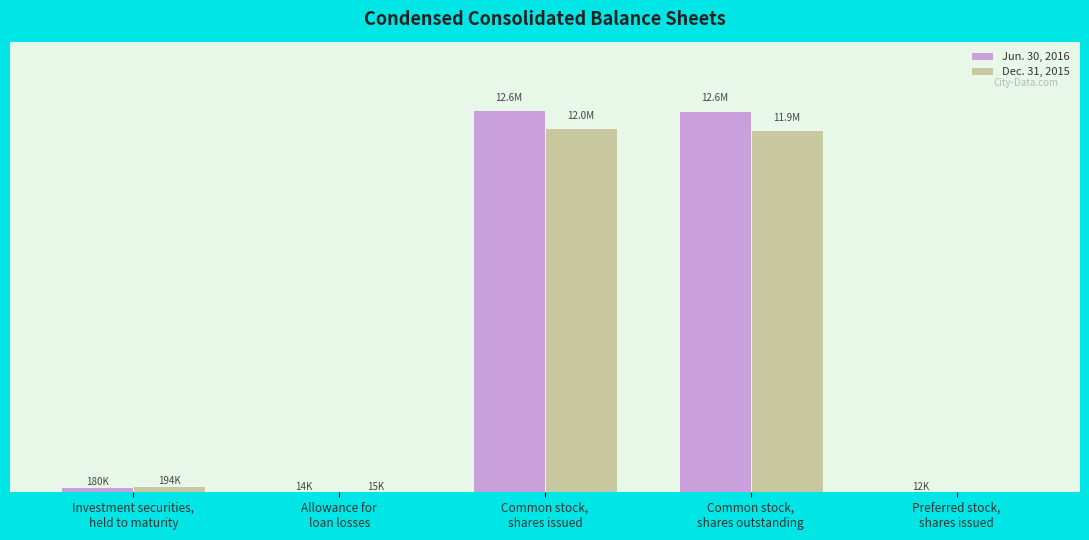

At which label is Jun. 30, 2016 closest to 6301642?

Investment securities,
held to maturity